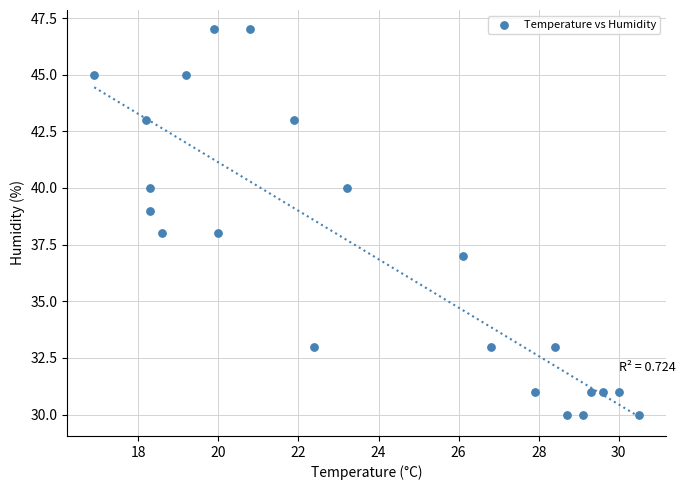

What is the range of Y values (max minus min)?

17